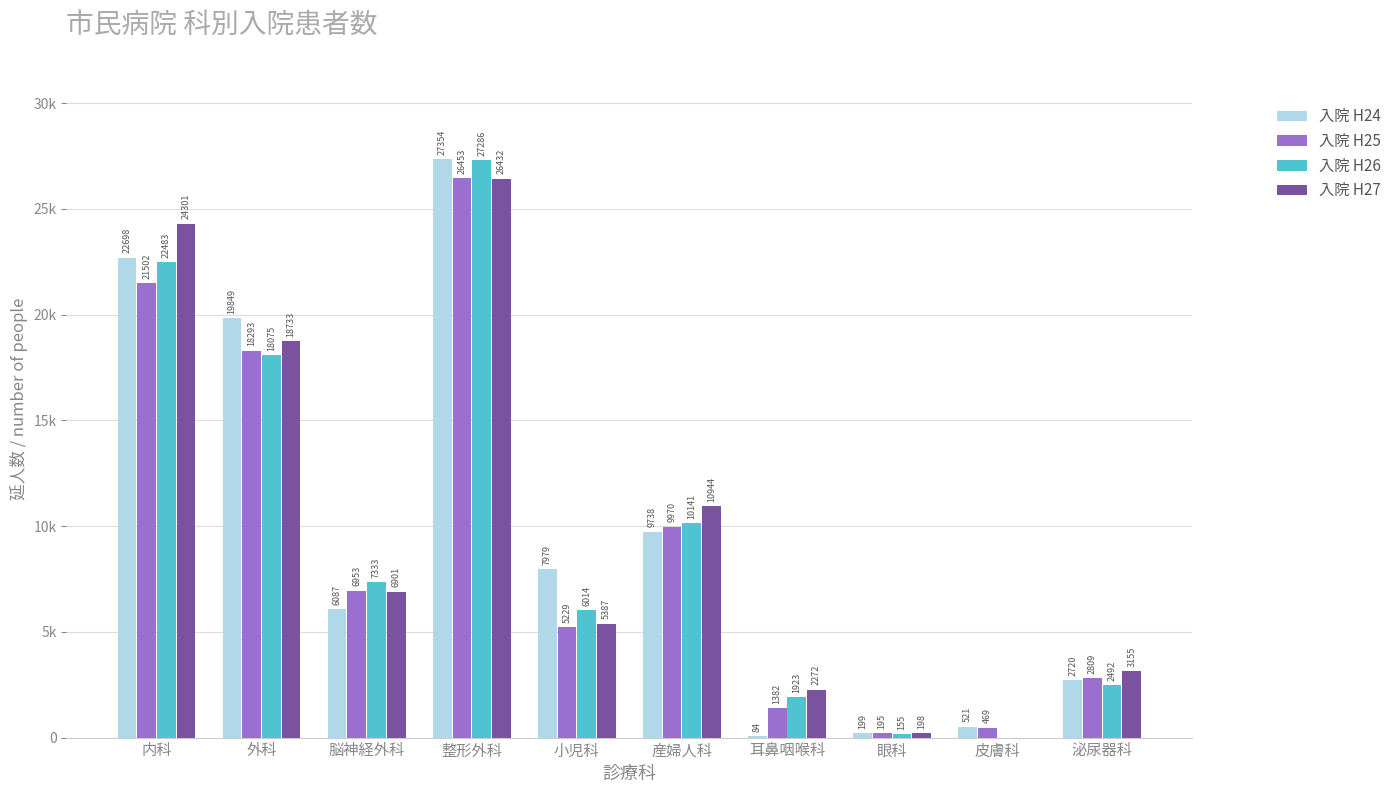

What is the difference between the maximum and second lowest values in the 入院 H25 series?

25984